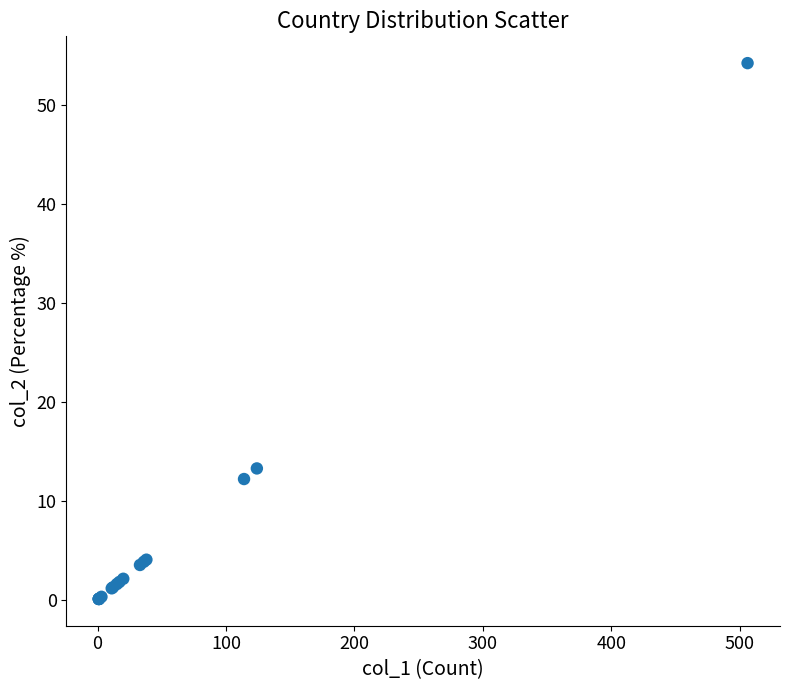

What Y value in the scatter plot is closest to 27?

13.3